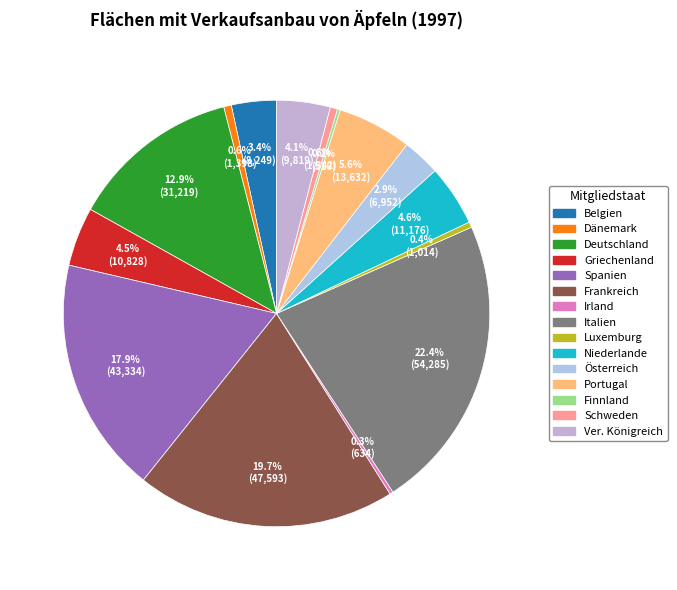

Count the number of slices in the pie.

15